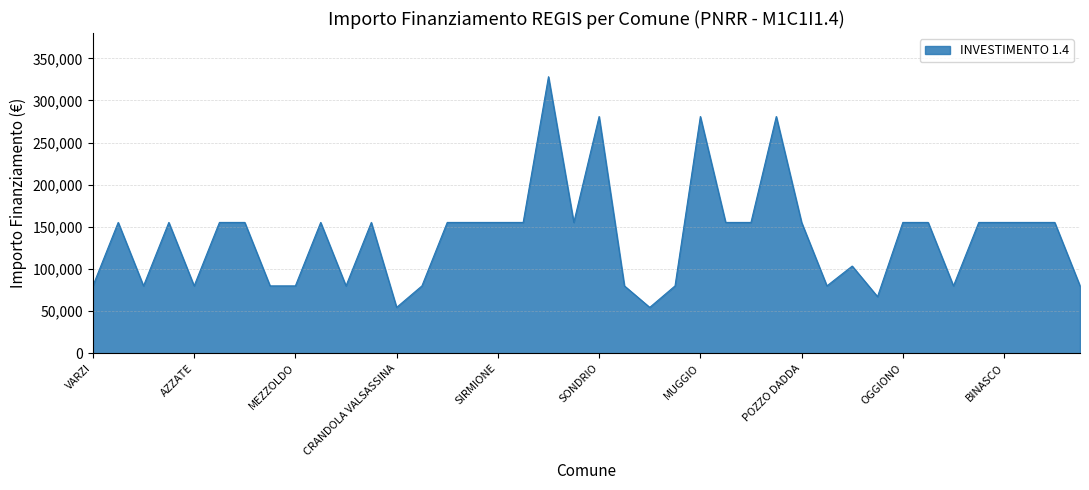

What is the minimum value shown in the chart?

54412